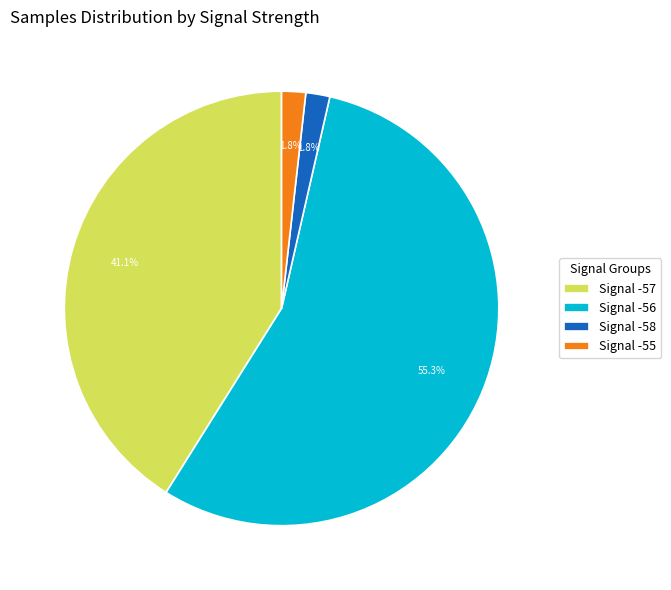

Which category has the biggest portion of the pie?

Signal -56